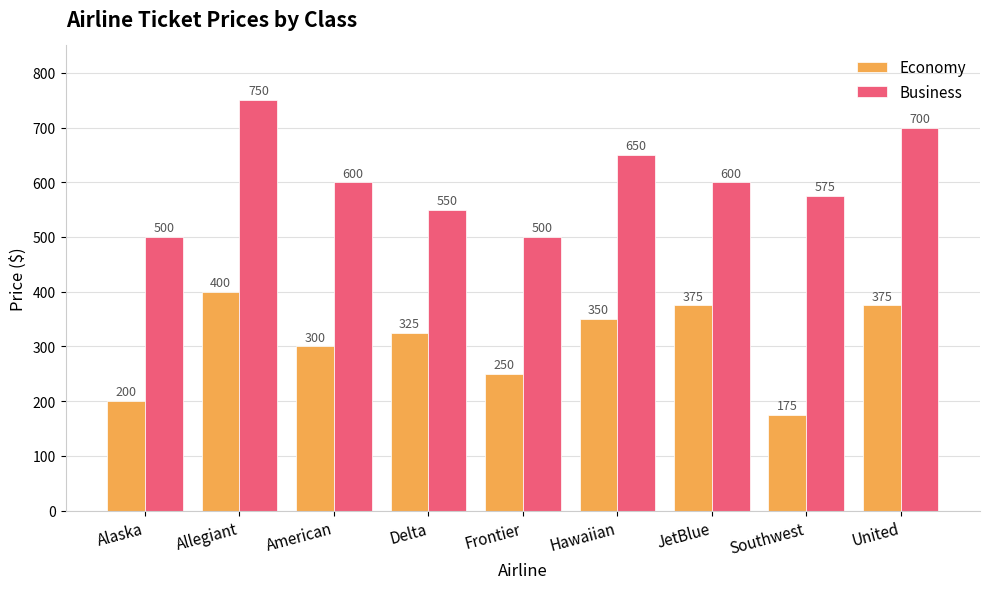

Reading left to right, transcribe all the data shown in this chart.

Economy: Alaska=200	Allegiant=400	American=300	Delta=325	Frontier=250	Hawaiian=350	JetBlue=375	Southwest=175	United=375
Business: Alaska=500	Allegiant=750	American=600	Delta=550	Frontier=500	Hawaiian=650	JetBlue=600	Southwest=575	United=700